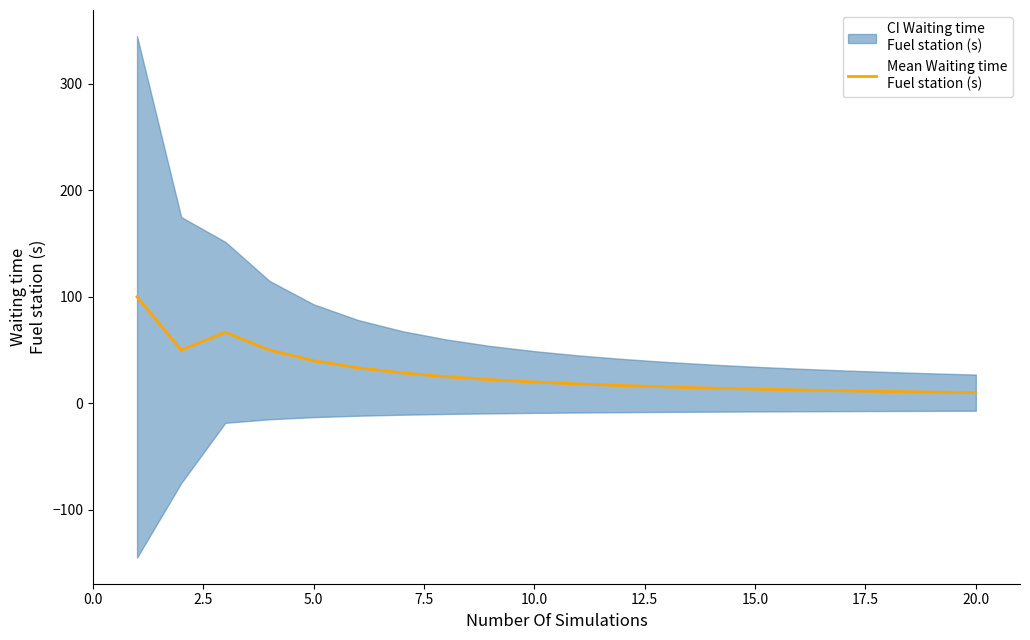

Which has a higher value, 17.5 or 2.5?

2.5